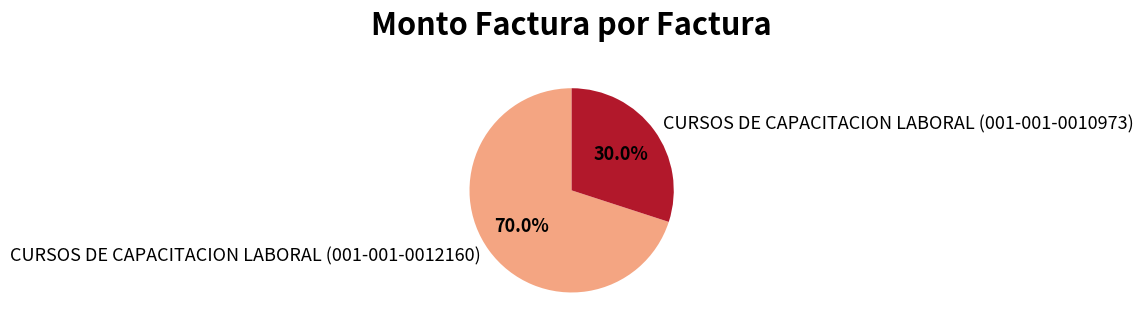

Rank the categories by value from highest to lowest.

CURSOS DE CAPACITACION LABORAL (001-001-0012160), CURSOS DE CAPACITACION LABORAL (001-001-0010973)